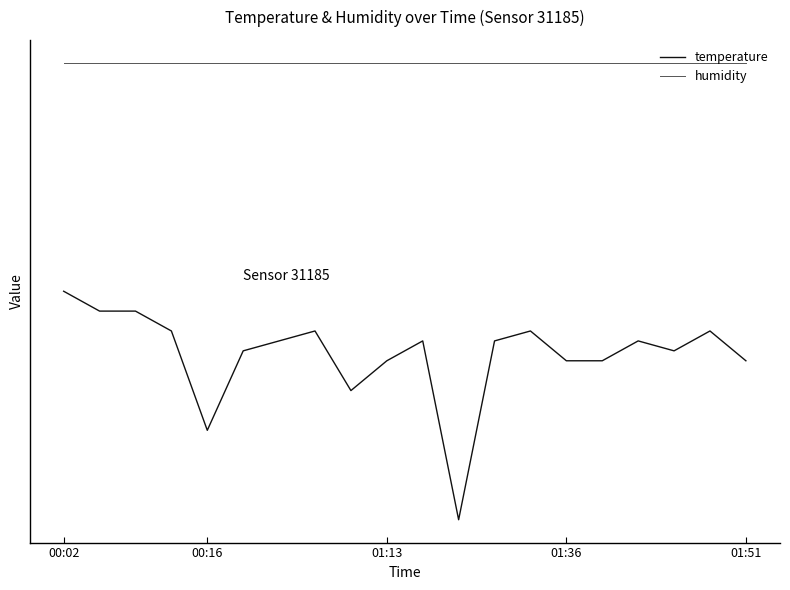

Does the chart have visible grid lines?

No